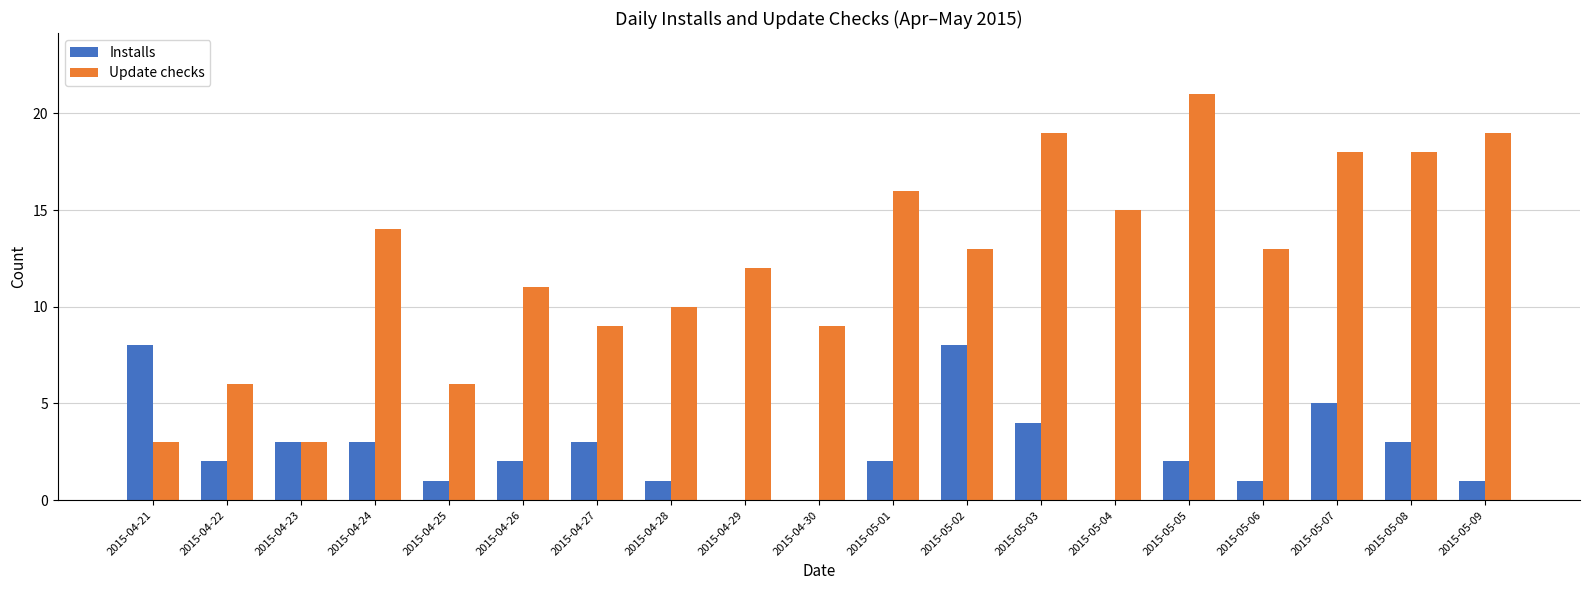

What is the total value across all series at 2015-05-07?

23